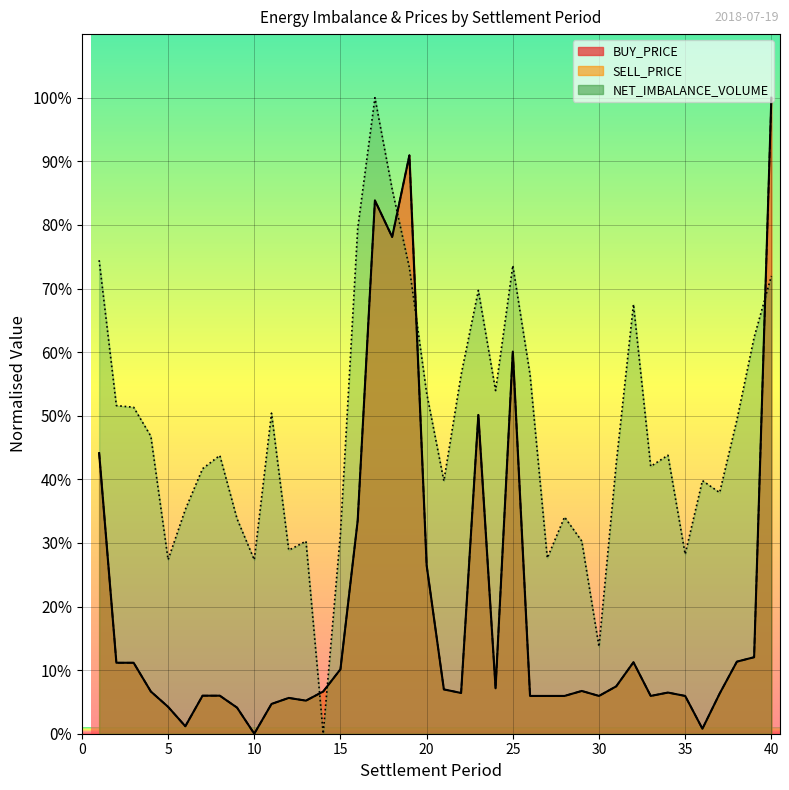

What is the difference between the highest and lowest values at 30?

7.7